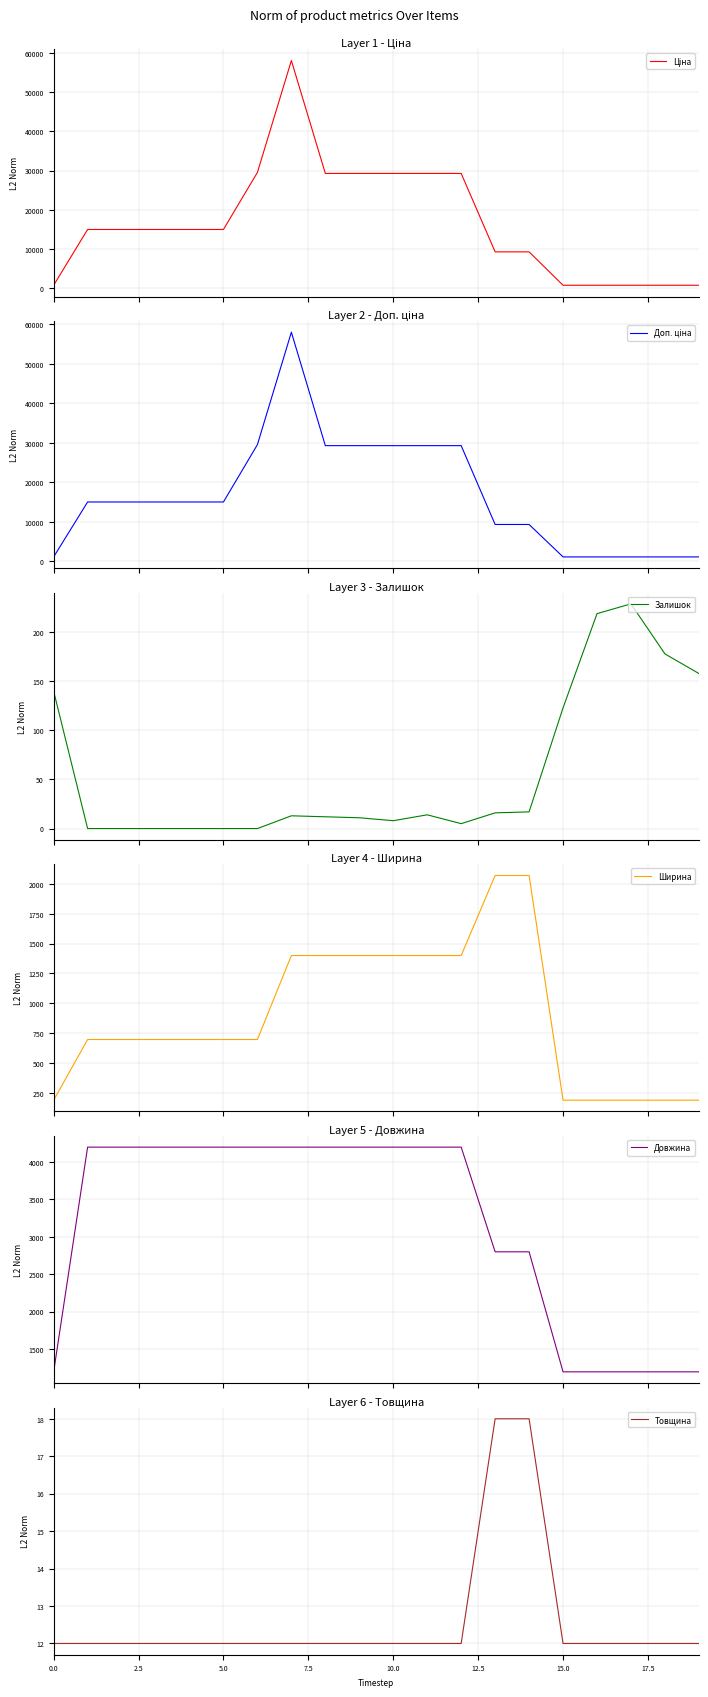

What is the average value of the Ширина series?

893